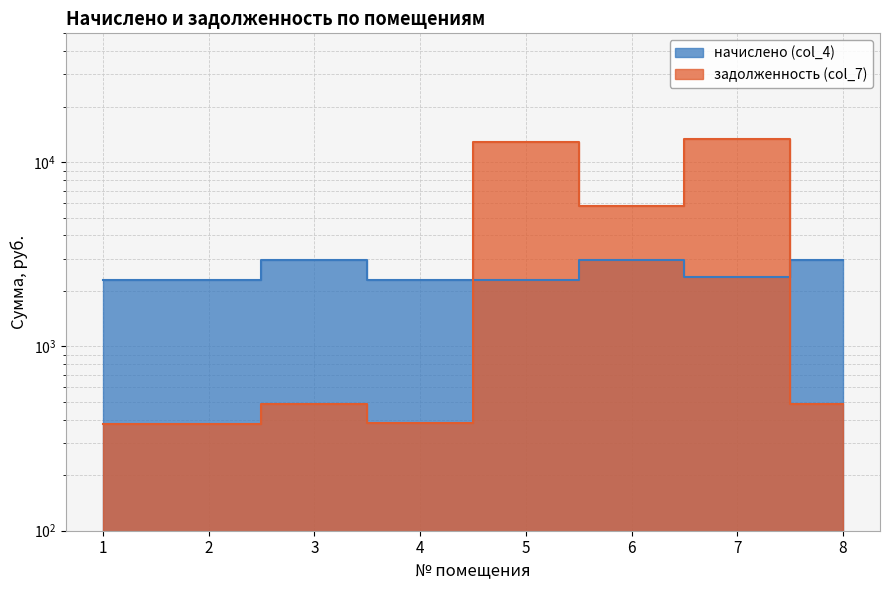

List the series in order of their peak value, lowest first.

начислено (col_4), задолженность (col_7)